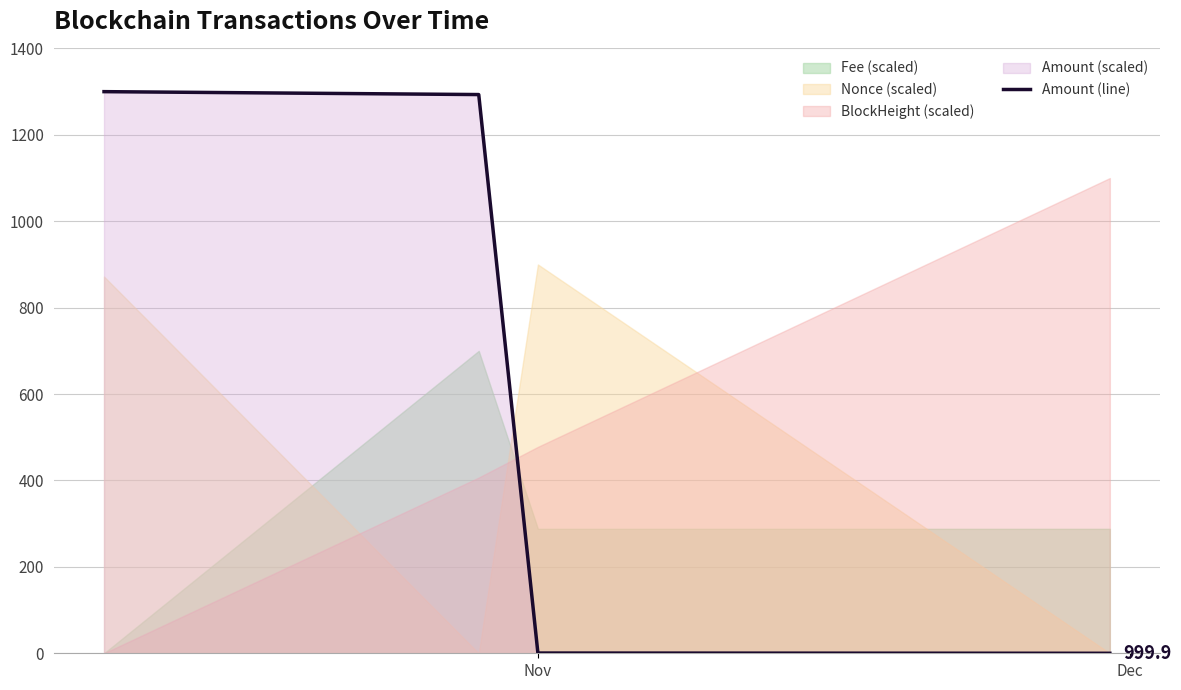

True or false: Amount (line) has more than 2 interior local peaks.

False